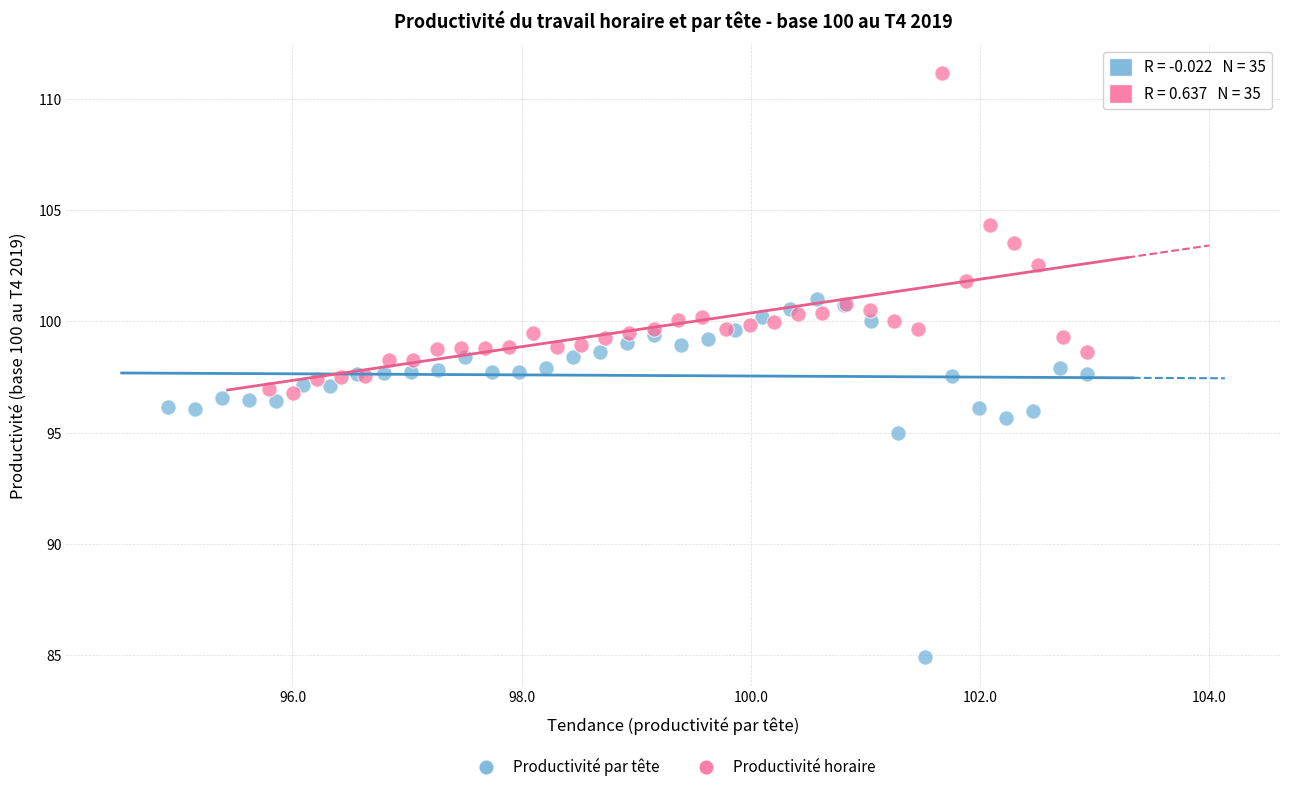

Which series contains the lowest Y value?

Productivité par tête